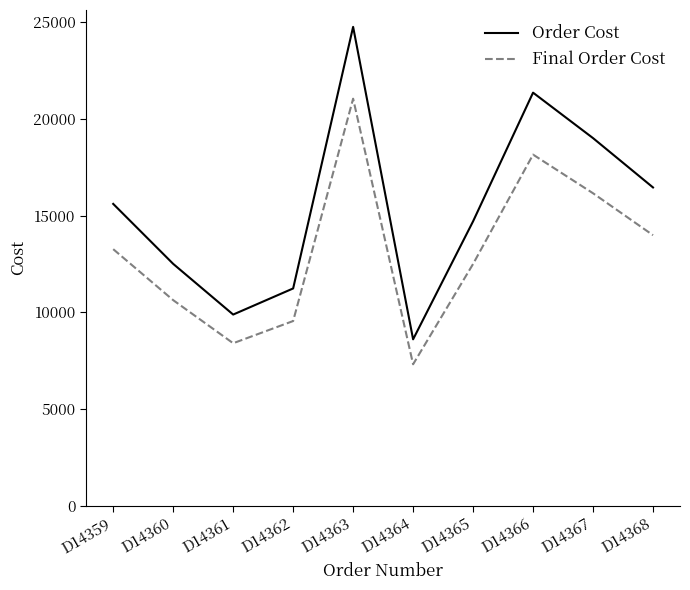

At D14362, list the series in order from largest to smallest.

Order Cost, Final Order Cost